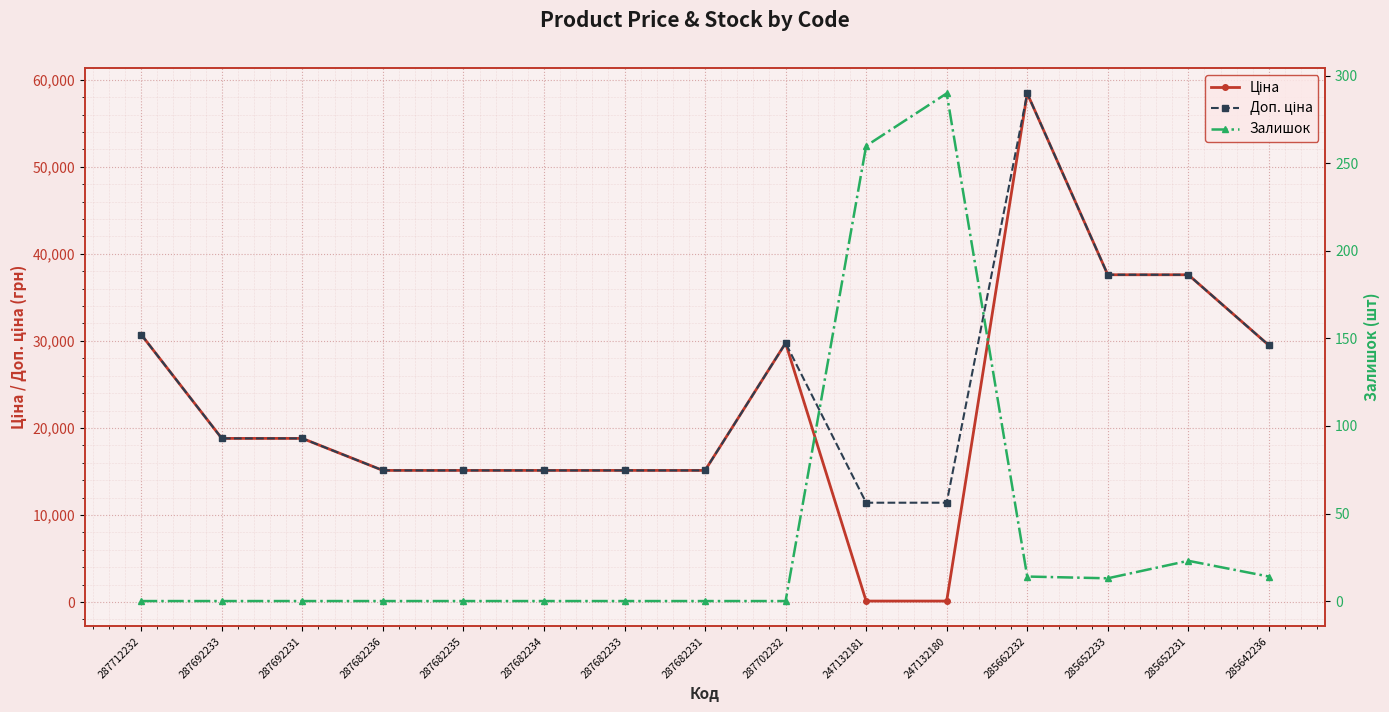

After their last crossing, which series has the higher values: Ціна or Залишок?

Ціна